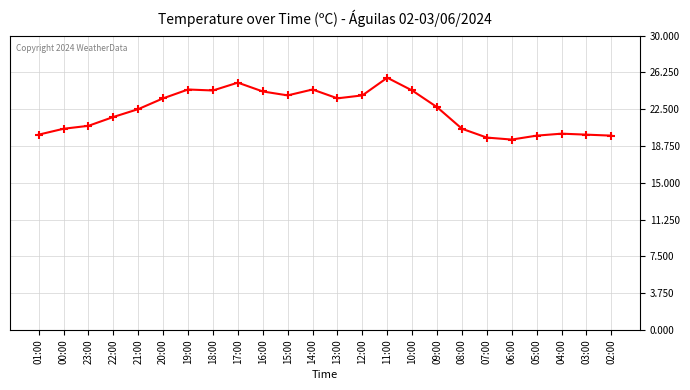

The value at 21:00 is 22.5. True or false?

True